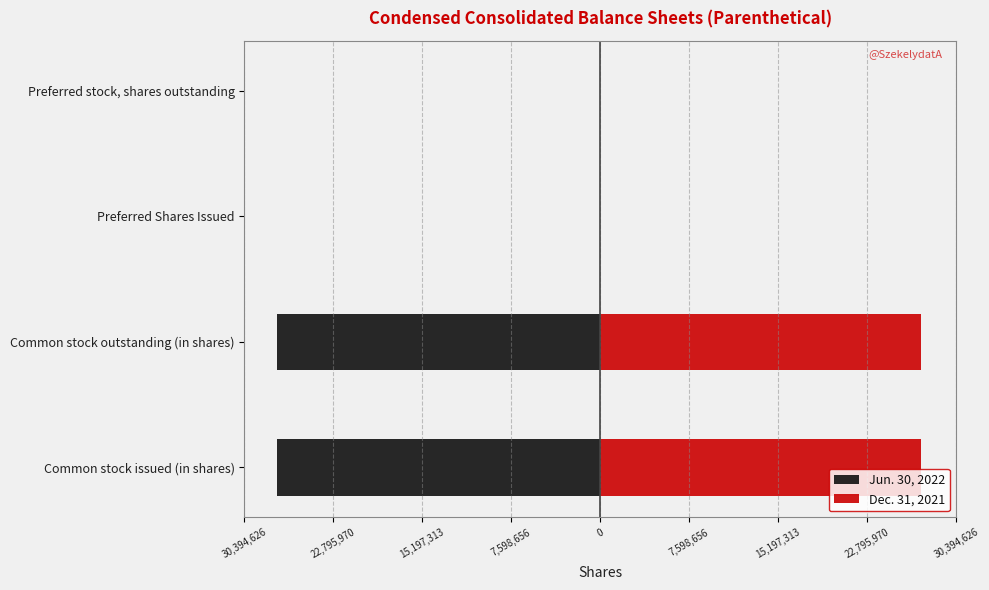

The value of Jun. 30, 2022 at Preferred Shares Issued is 0. True or false?

True